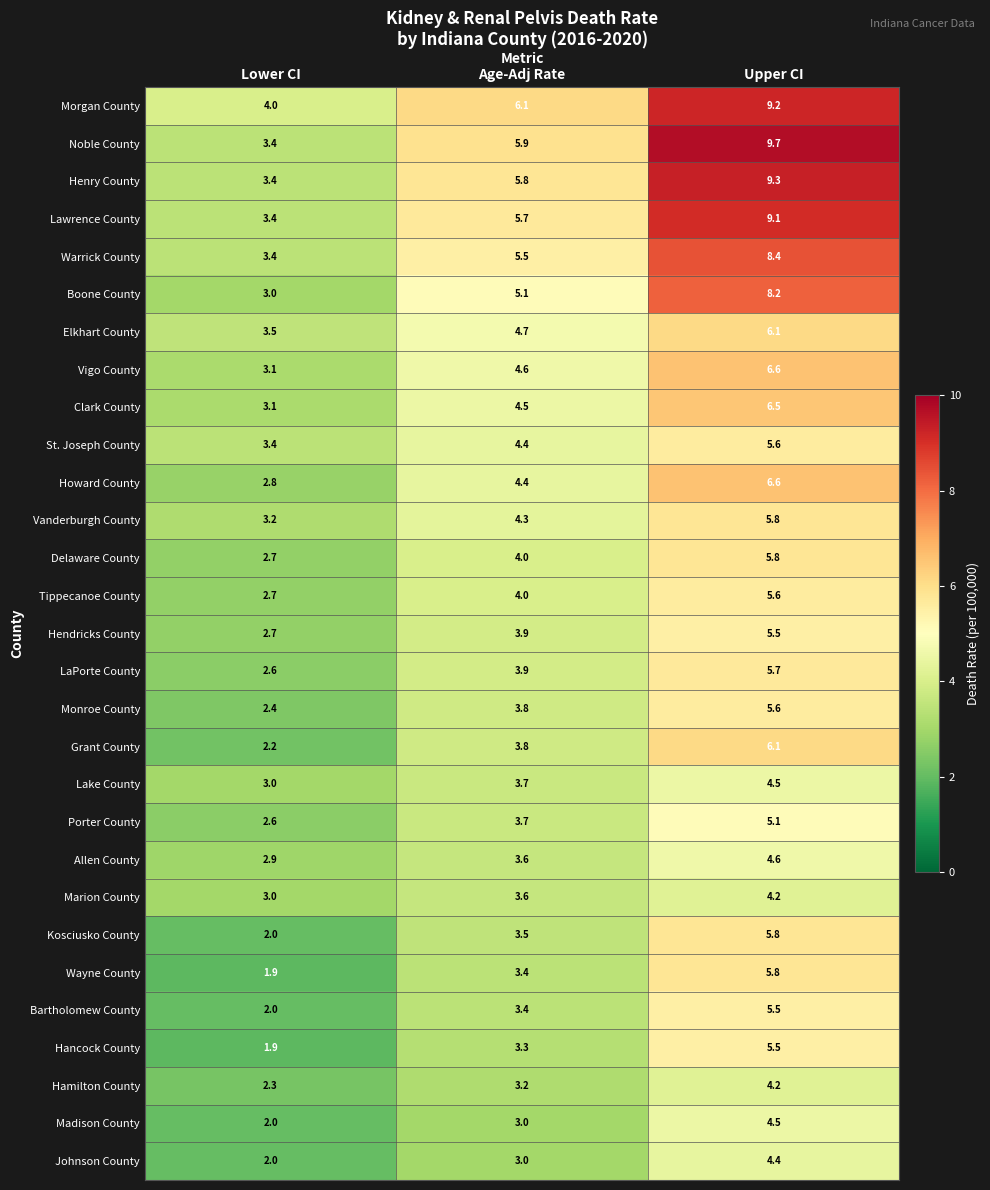

What is the lowest value of the Johnson County series?

2.0